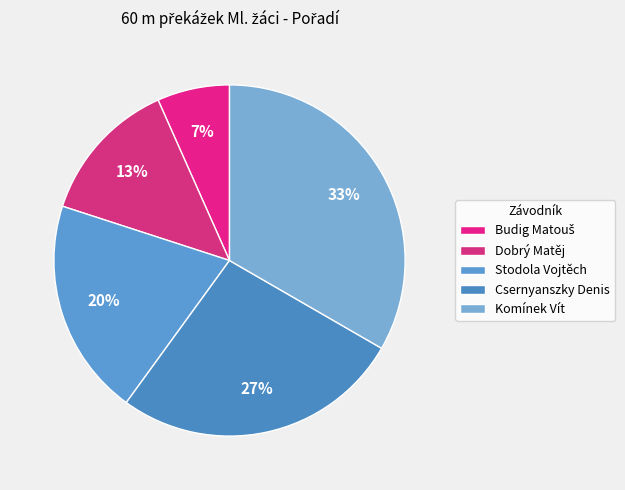

What percentage is the Csernyanszky Denis slice, to the nearest percent?

27%